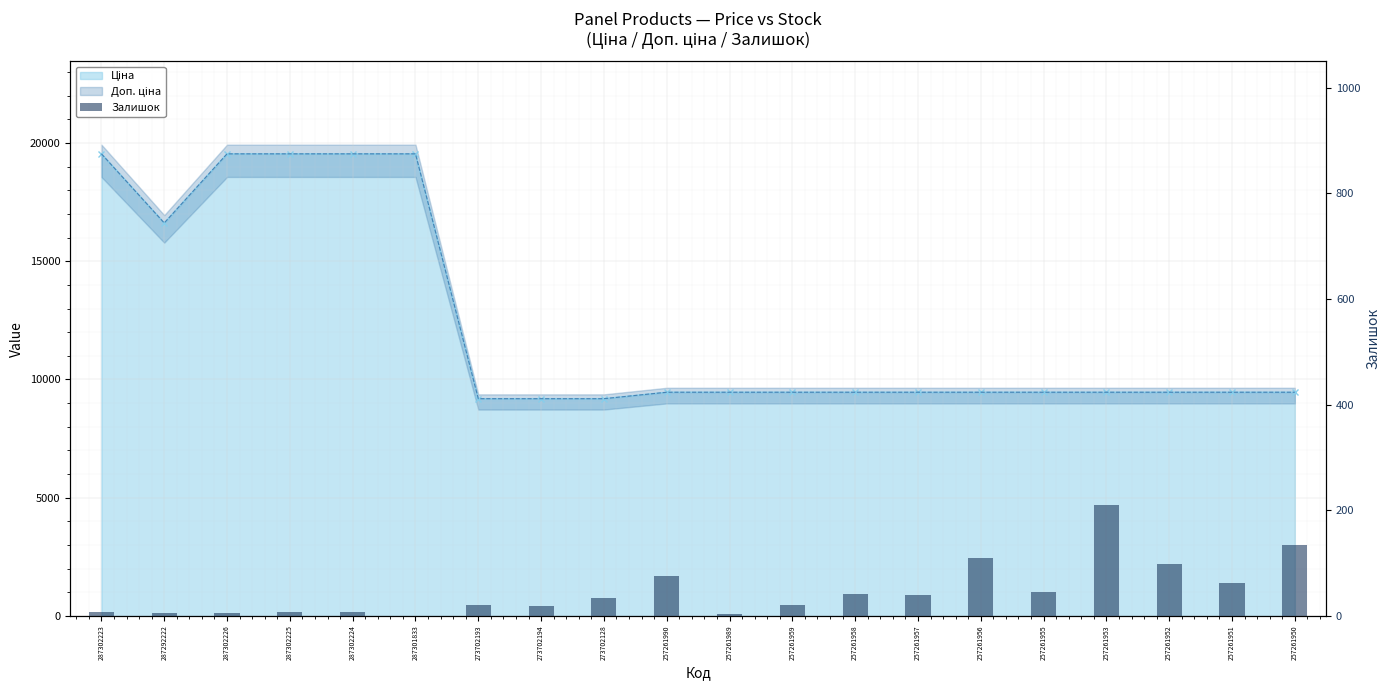

What is the value of the 7th bar from the left?

20